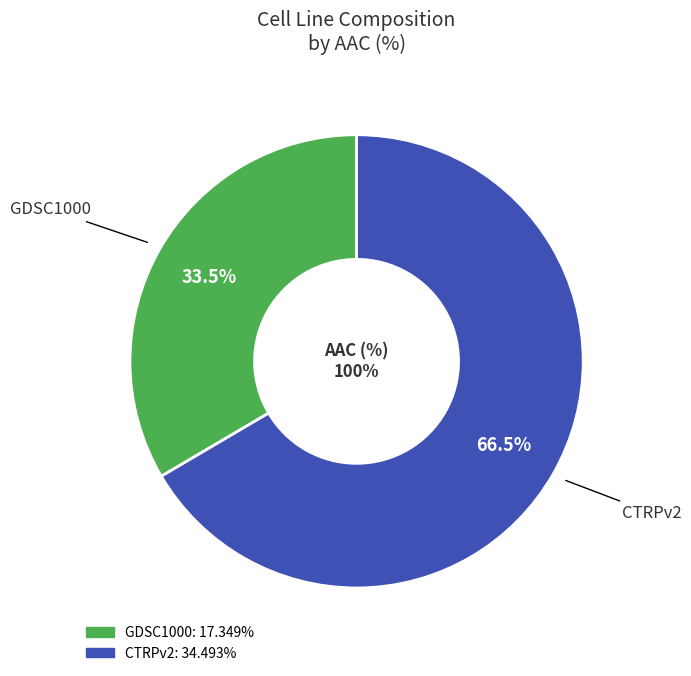

To the nearest percent, what is the combined percentage of GDSC1000 and CTRPv2?

100%